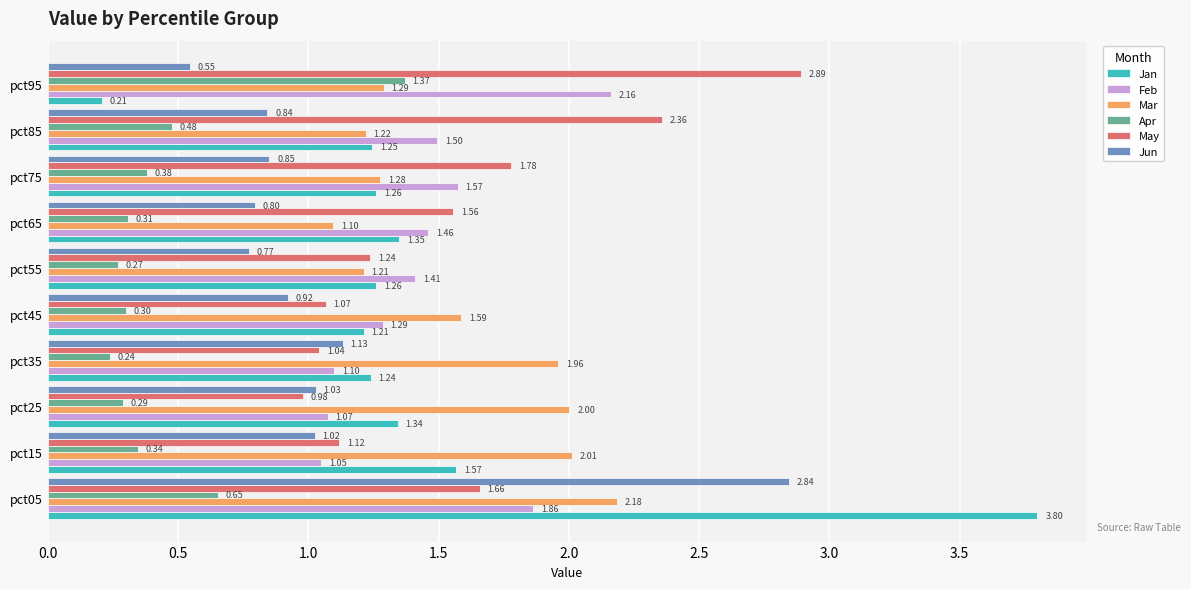

What is the difference between the maximum and second lowest values in the Feb series?

1.1